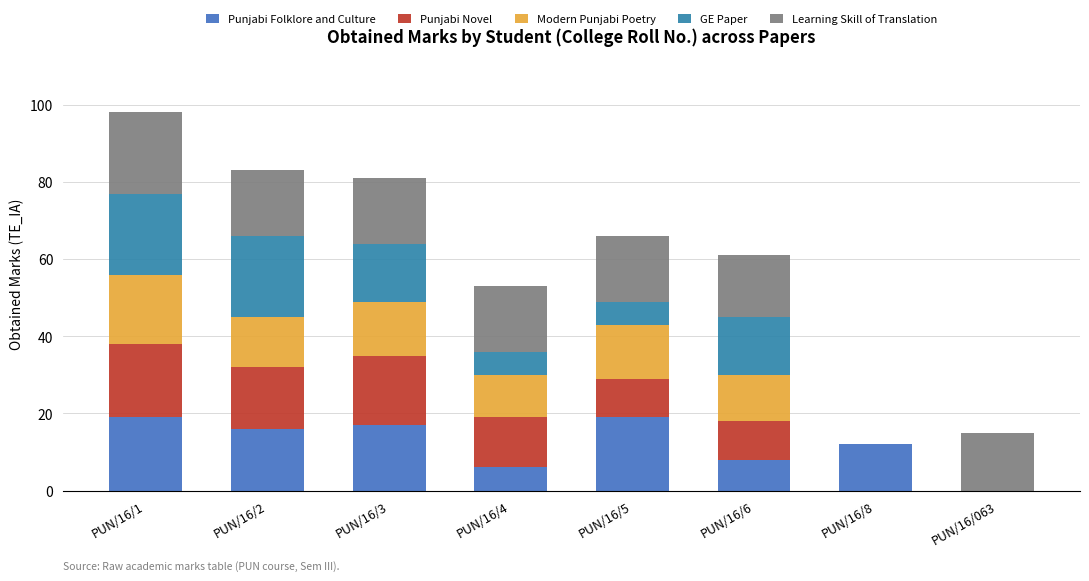

What is the approximate value of Punjabi Novel at PUN/16/4?

13